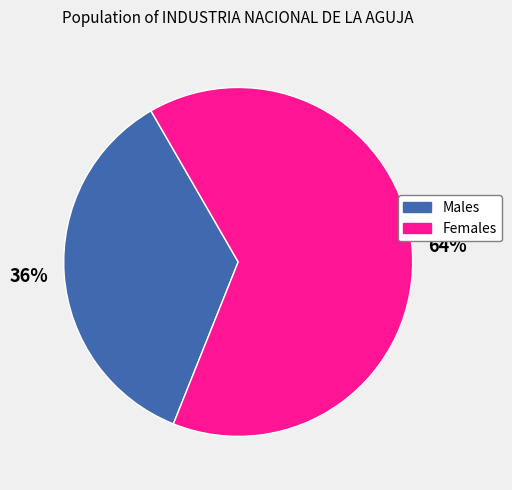

Is there any slice that represents more than half of the pie?

Yes